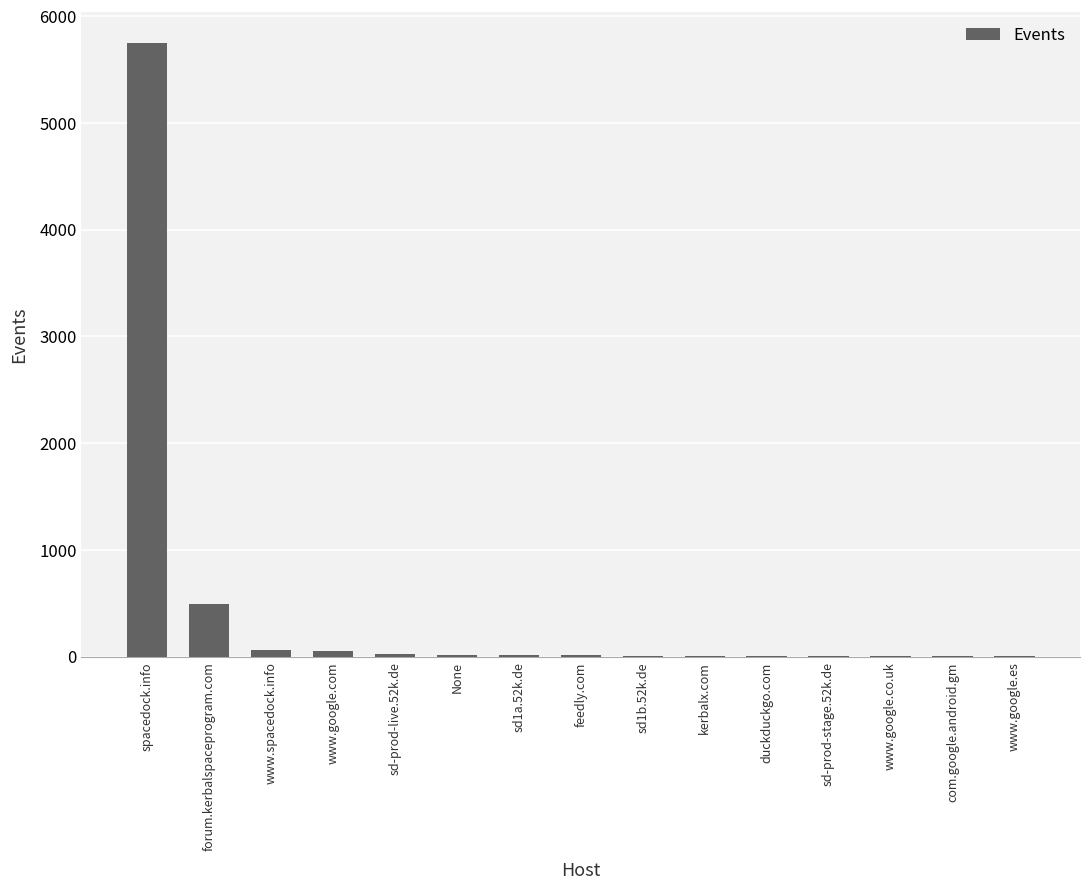

What is the sum of all values?

6444